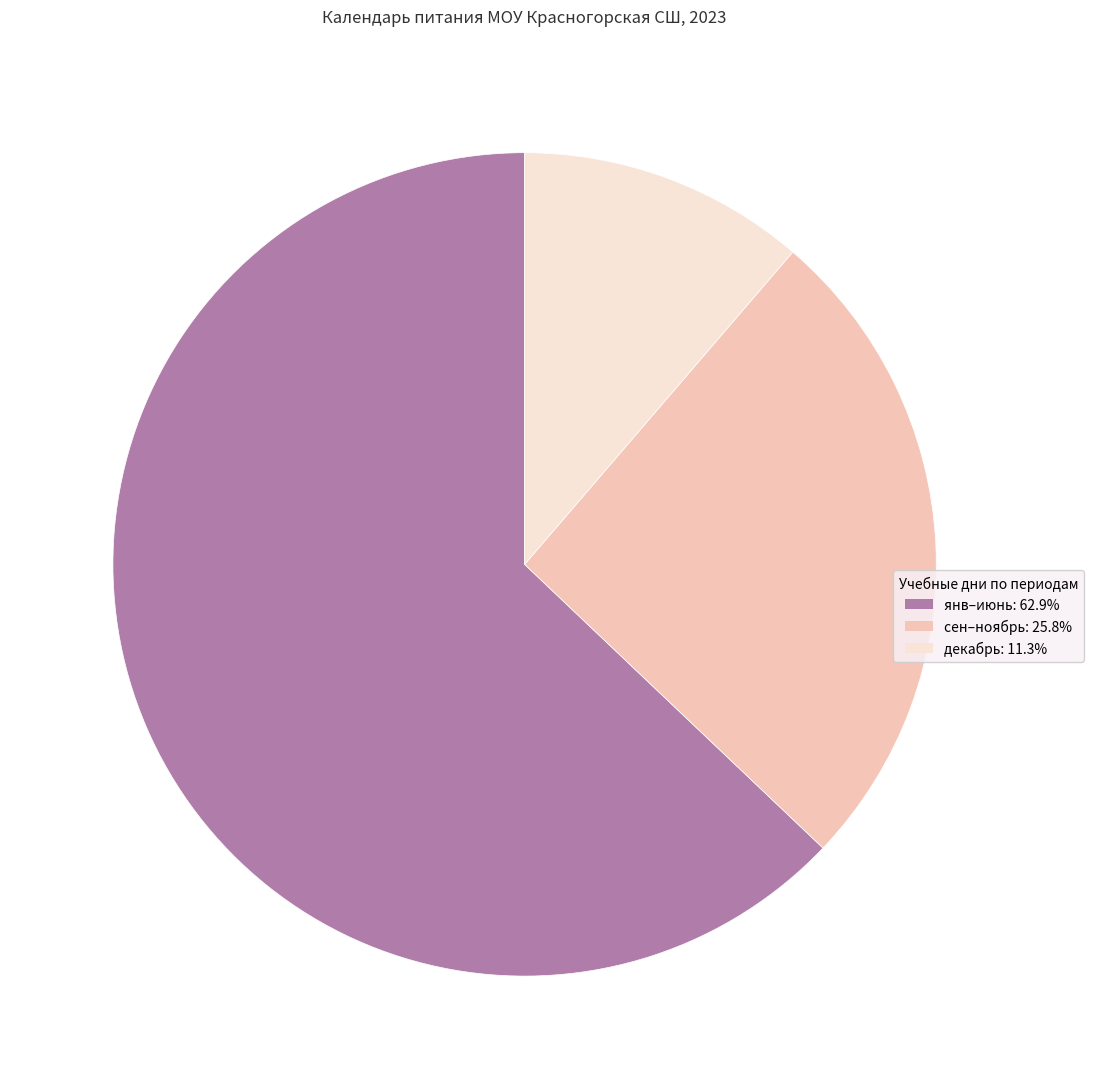

Count the number of slices in the pie.

3